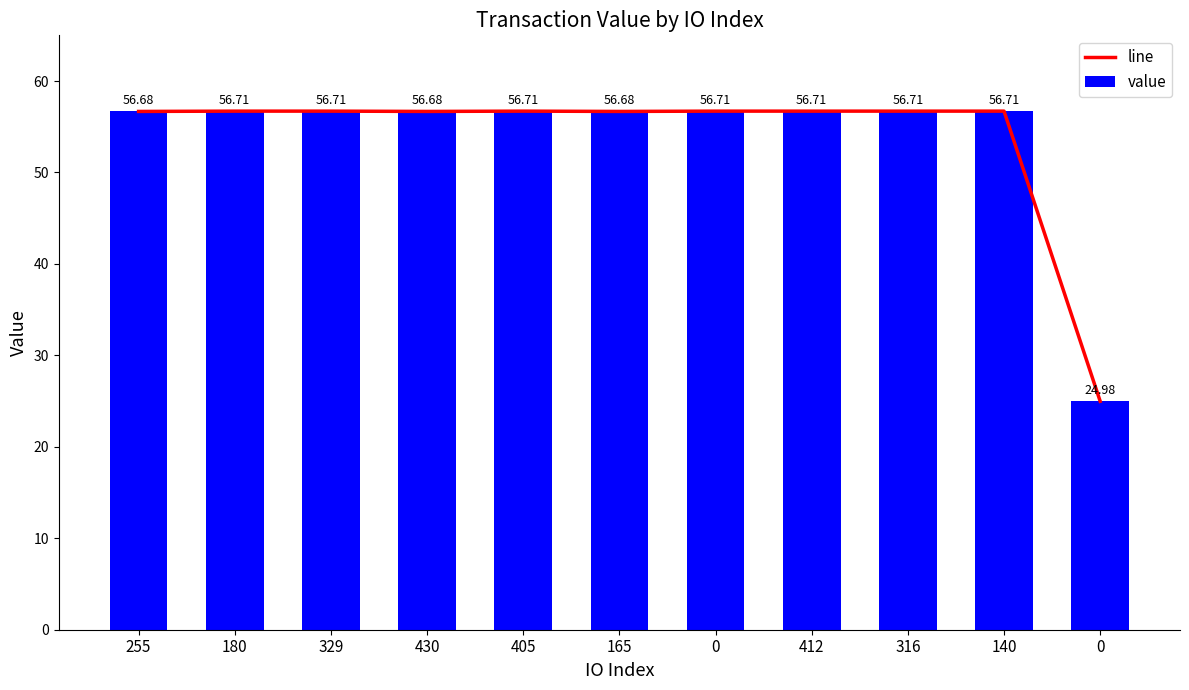

What is the sum of the line values at 405 and 329?

113.4